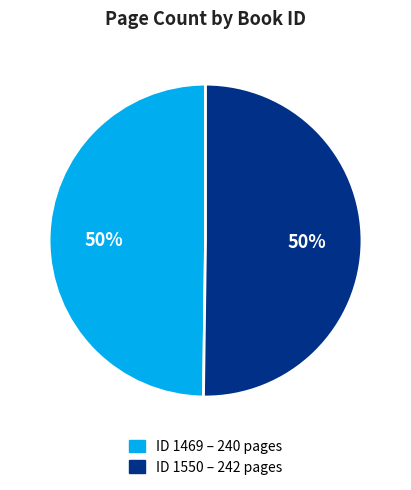

To the nearest percent, what is the average slice percentage?

50%